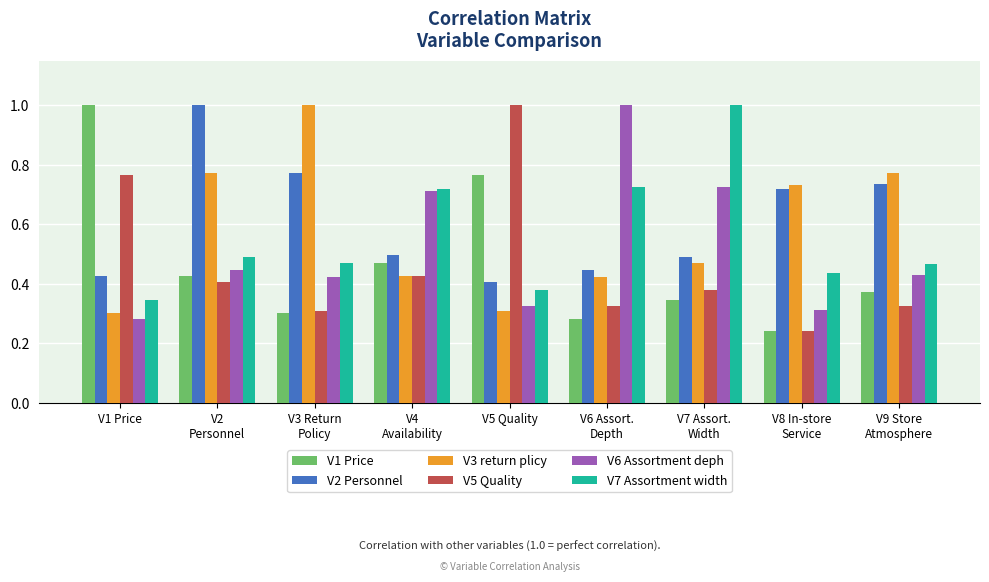

How many categories are shown in the chart?

9